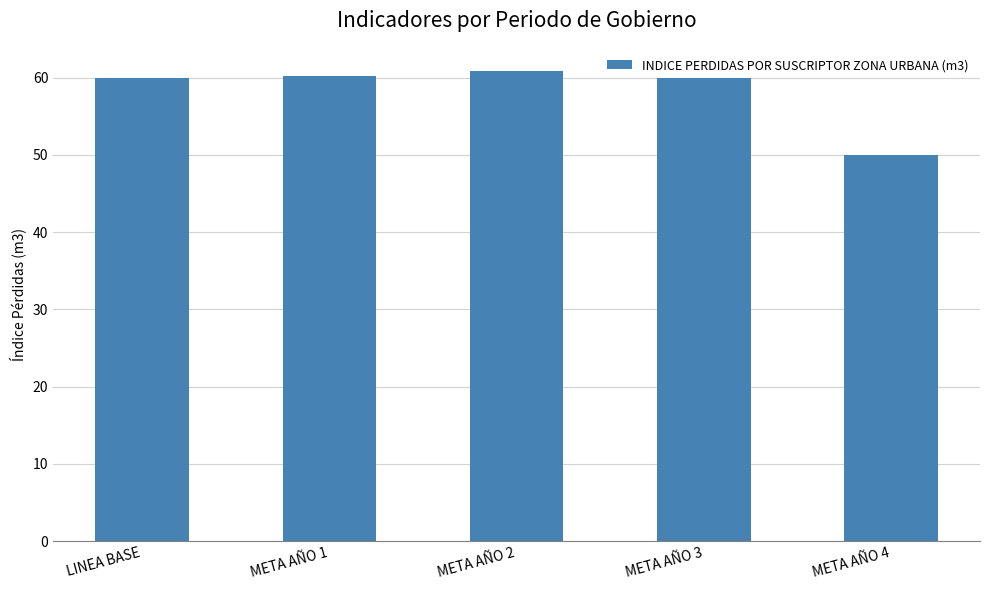

The chart shows a value of 60.8 at META AÑO 2. True or false?

True